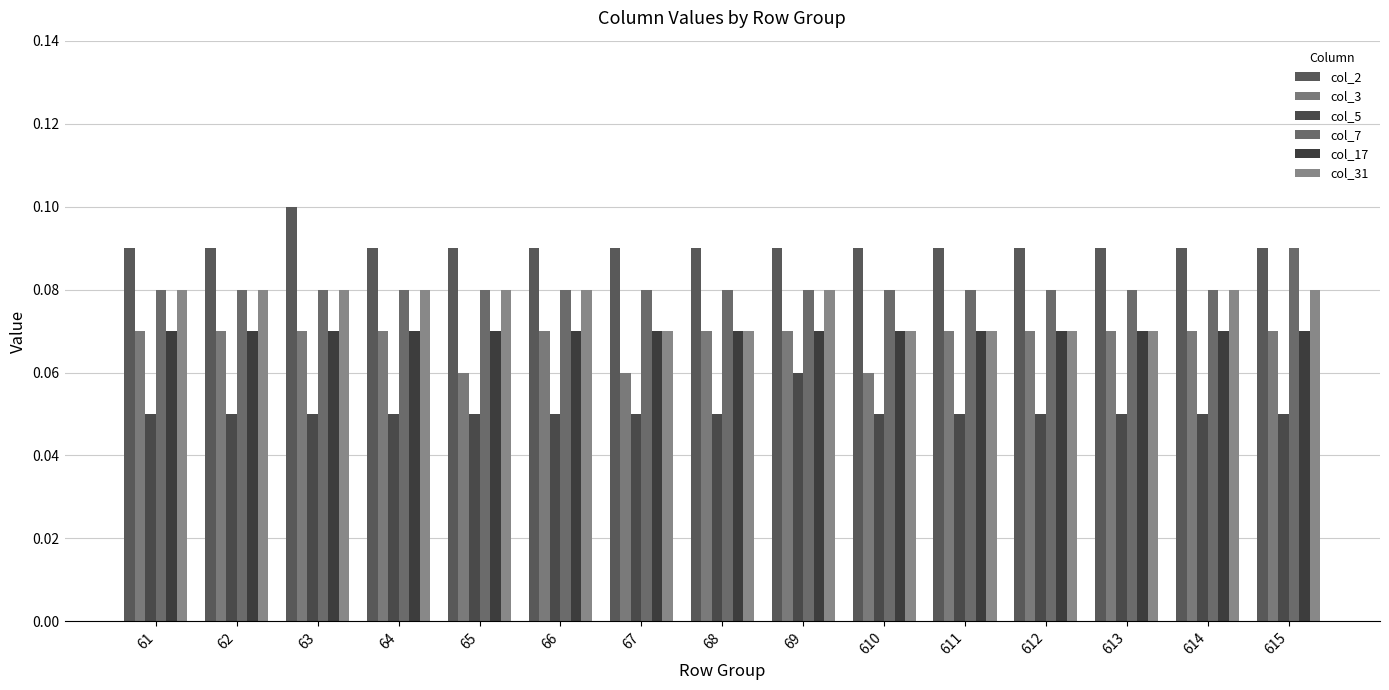

How many bars are there in total?

90